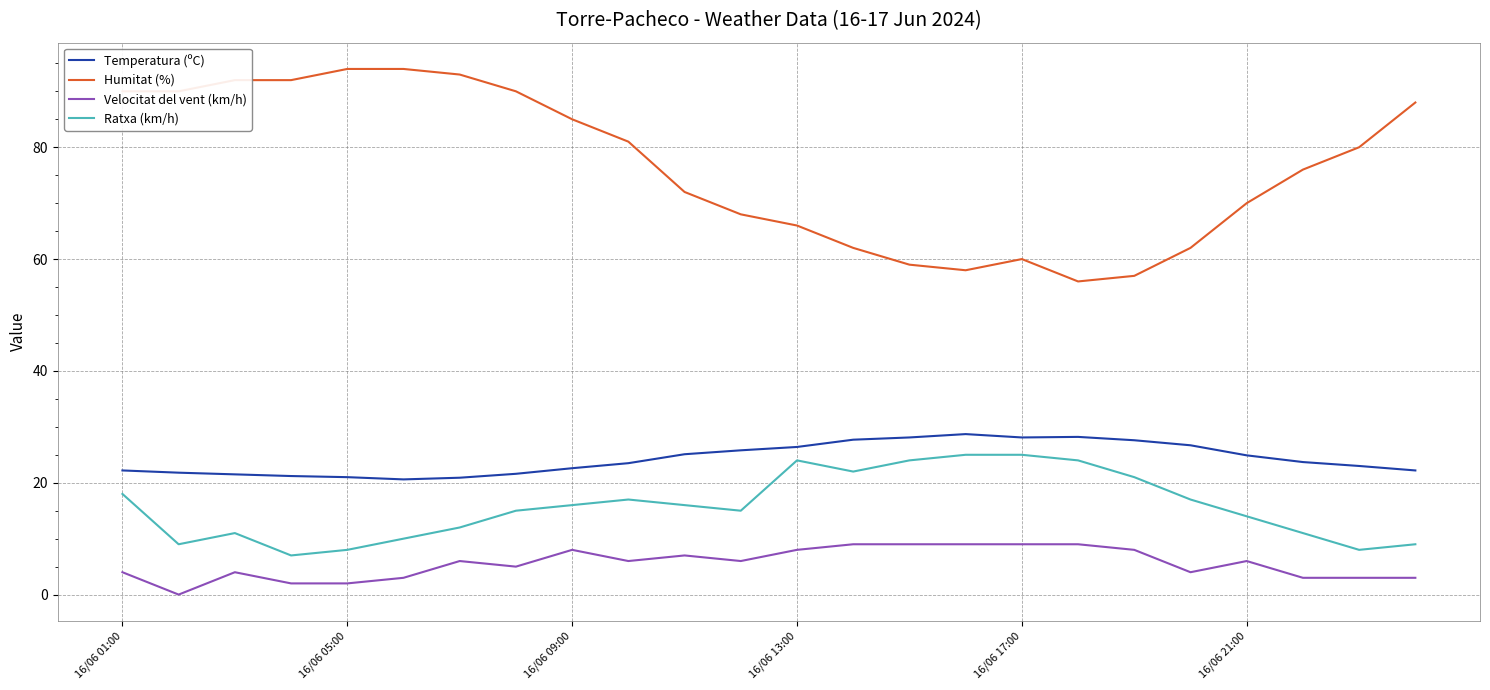

What is the highest value of the Velocitat del vent (km/h) series?

9.0